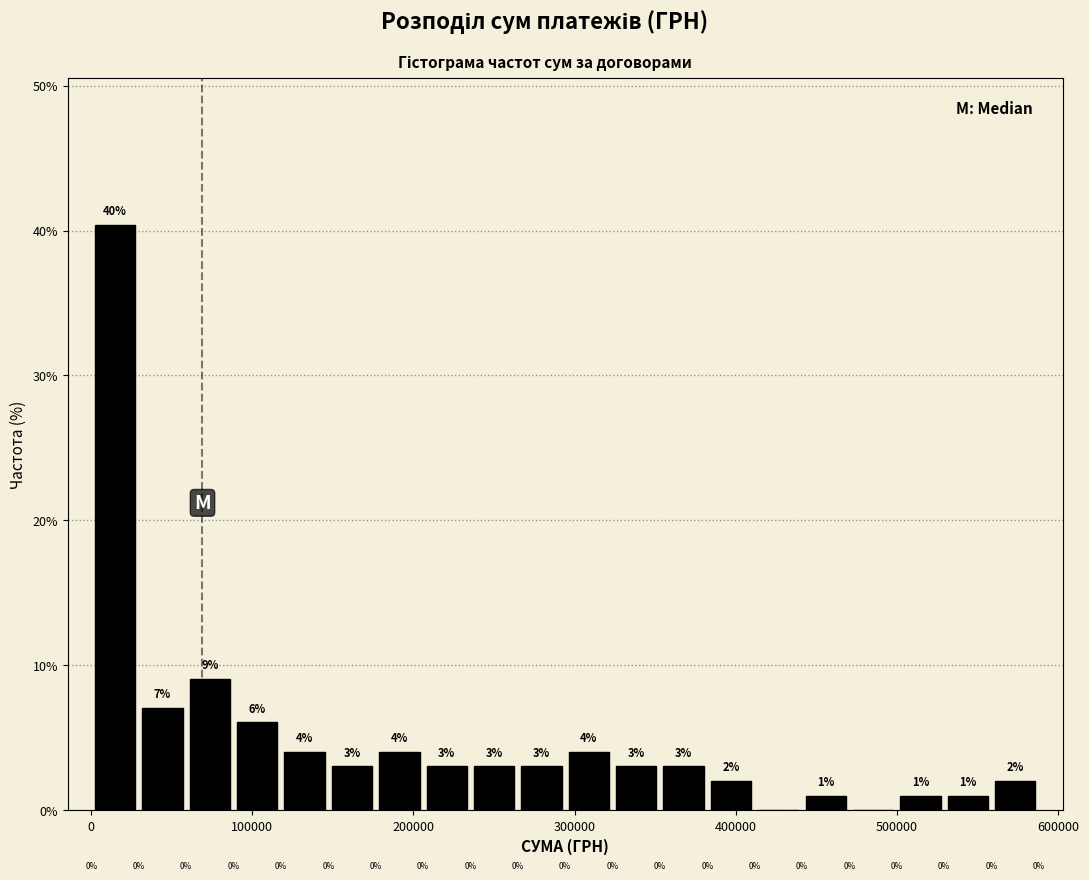

Read against the x-axis, roughly where is the centre of the tallest bar?

20000